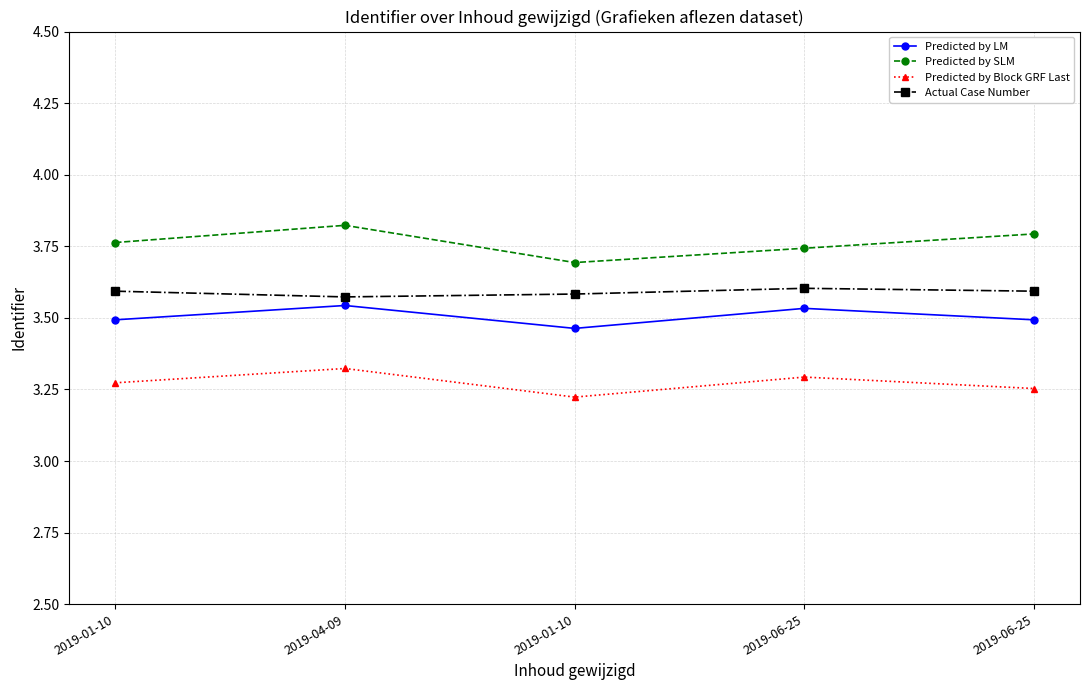

What is the value of the Predicted by SLM point at the 2nd from the left?

3.8